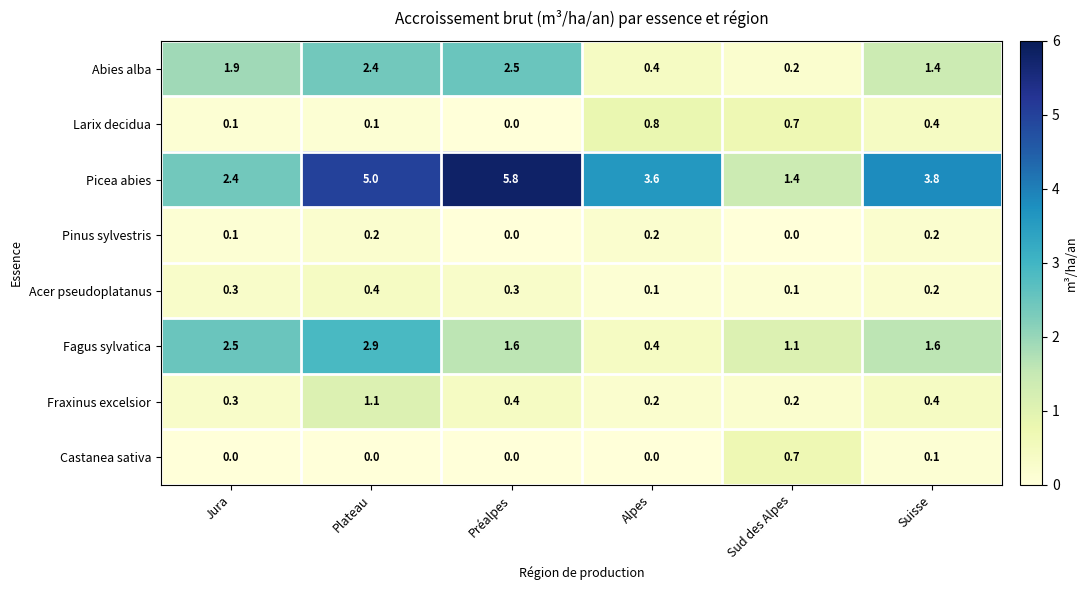

Which series has the largest total across all categories?

Picea abies